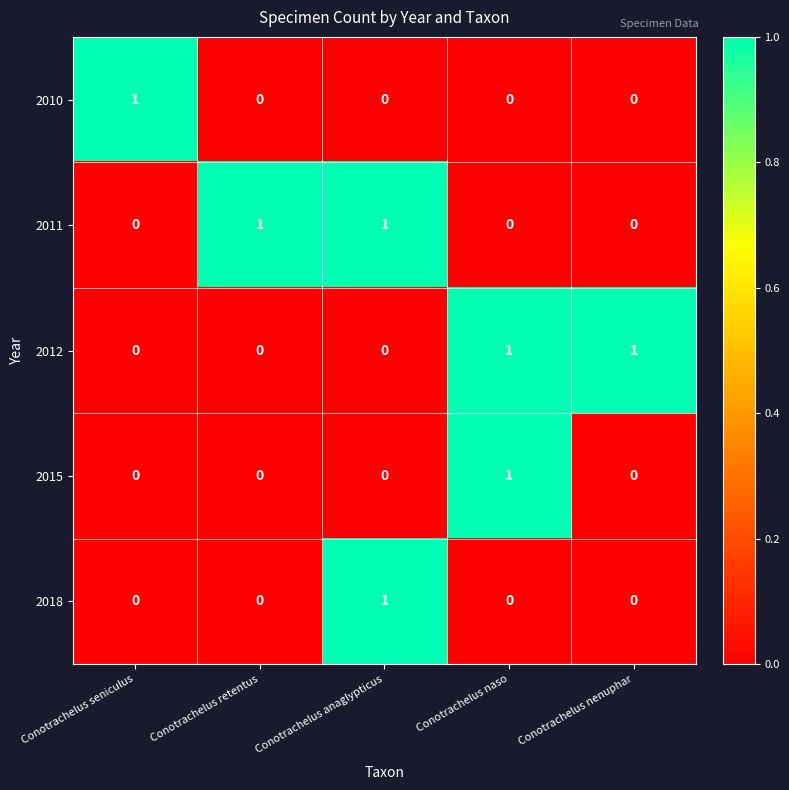

Count the 2011 values in the range 0 to 1.

5